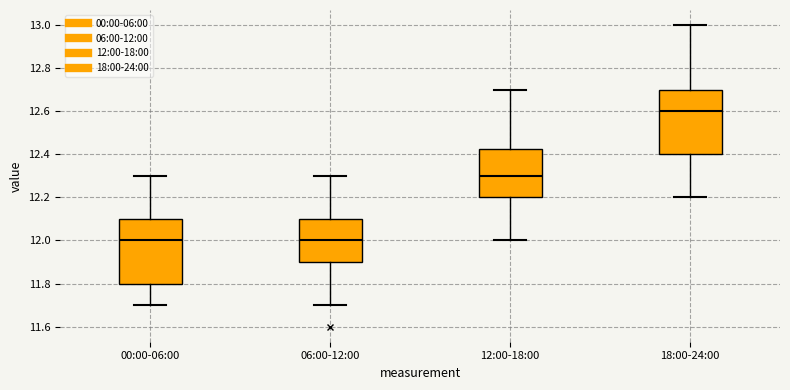

Which box has the highest median line?

18:00-24:00